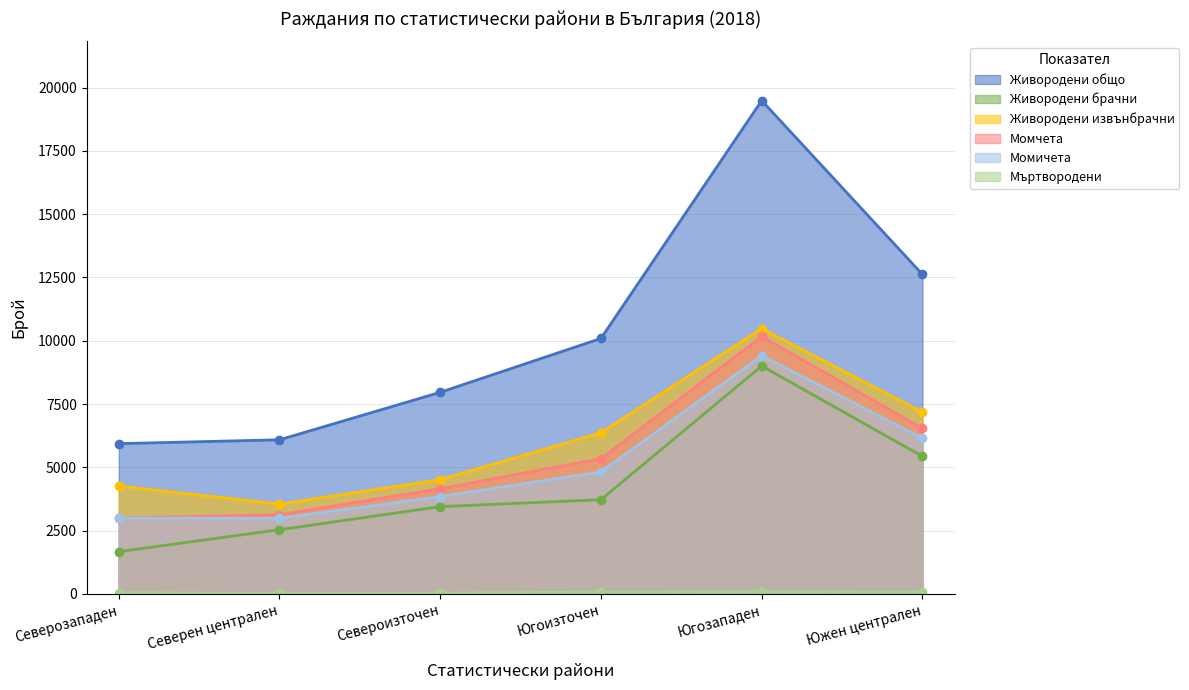

What is the value of the Живородени брачни point at the 3rd from the left?

3450